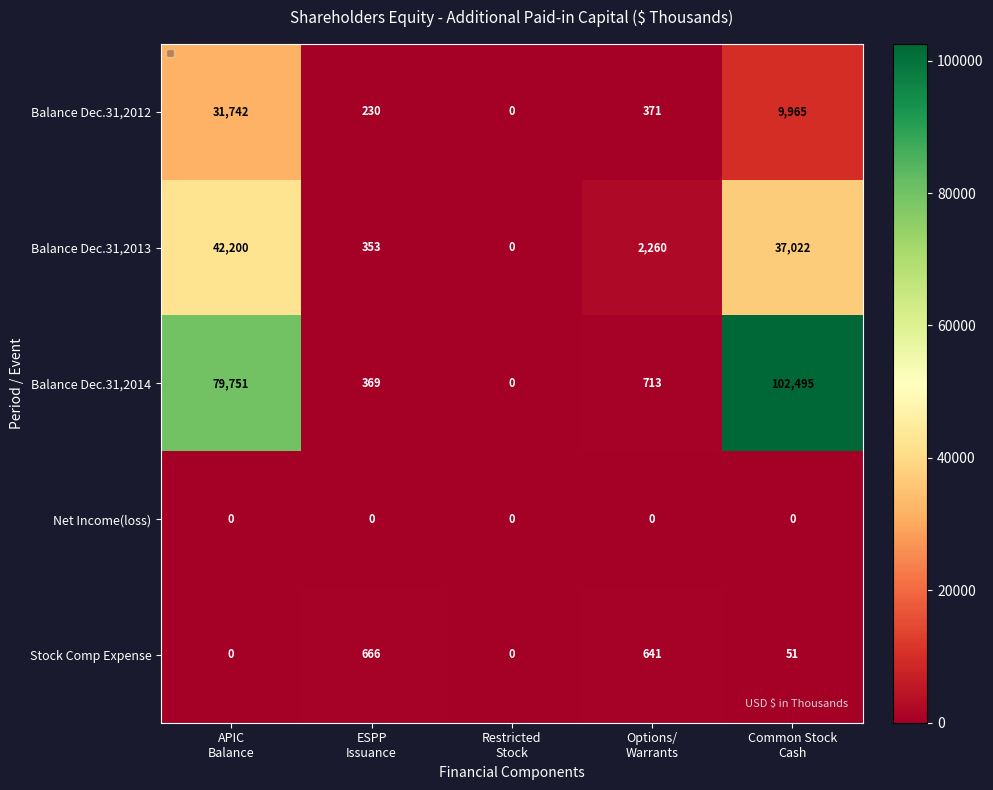

Which label corresponds to the largest value in the chart?

Common Stock
Cash